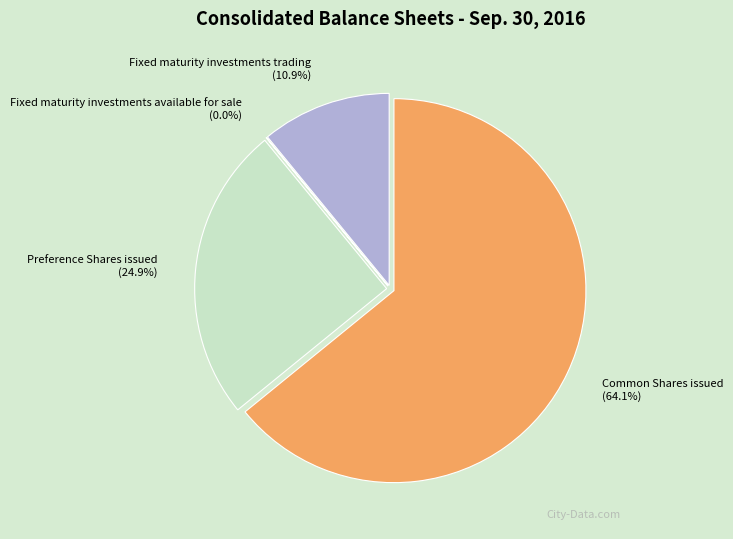

To the nearest percent, what is the average slice percentage?

25%